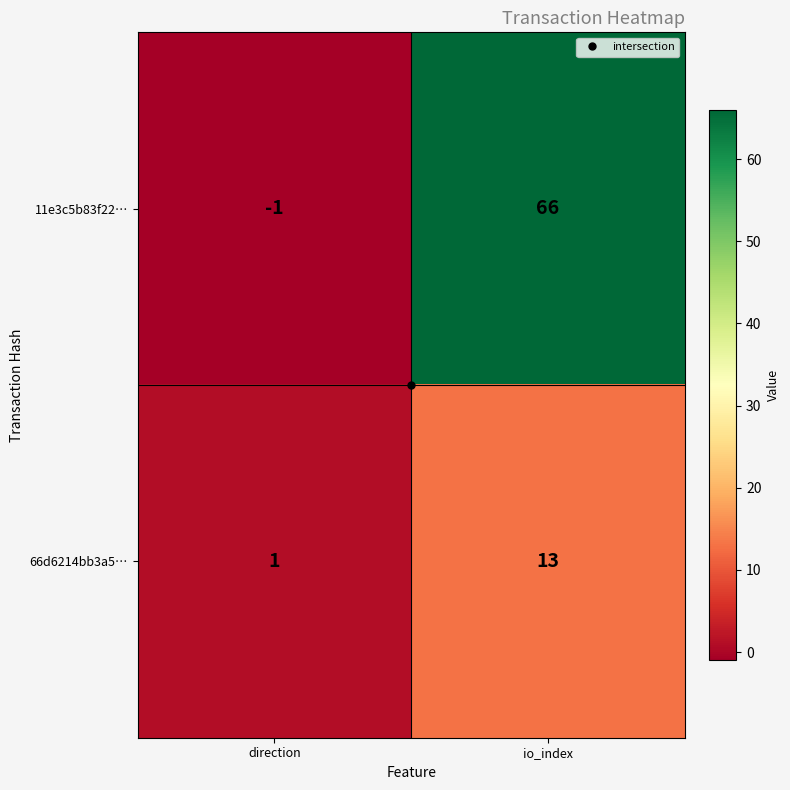

How many negative values does the 11e3c5b83f22… series have?

1